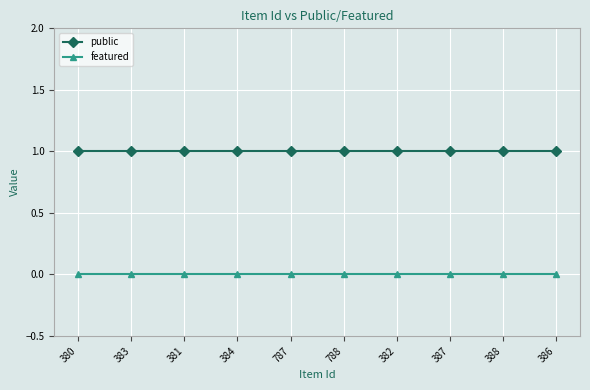

Is the value of public at 382 greater than the value of featured at 787?

Yes